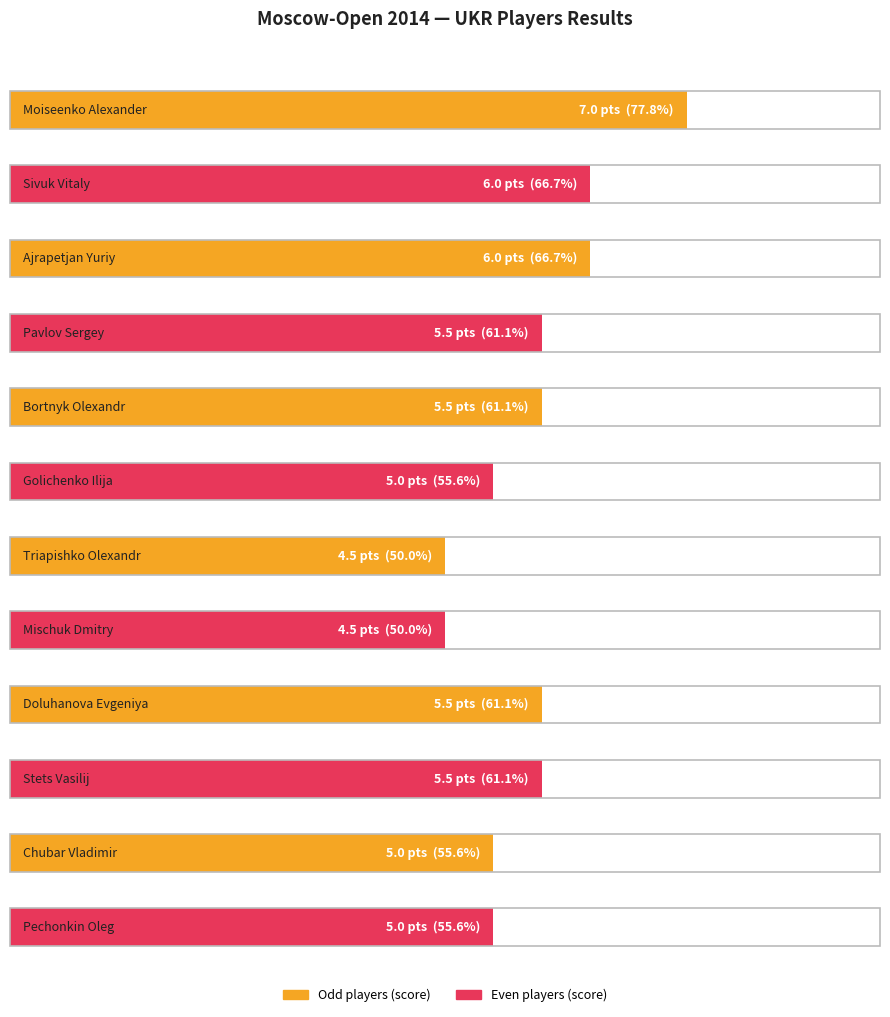

Rank the categories by value from highest to lowest.

Moiseenko Alexander, Sivuk Vitaly, Ajrapetjan Yuriy, Pavlov Sergey, Bortnyk Olexandr, Doluhanova Evgeniya, Stets Vasilij, Golichenko Ilija, Chubar Vladimir, Pechonkin Oleg, Triapishko Olexandr, Mischuk Dmitry